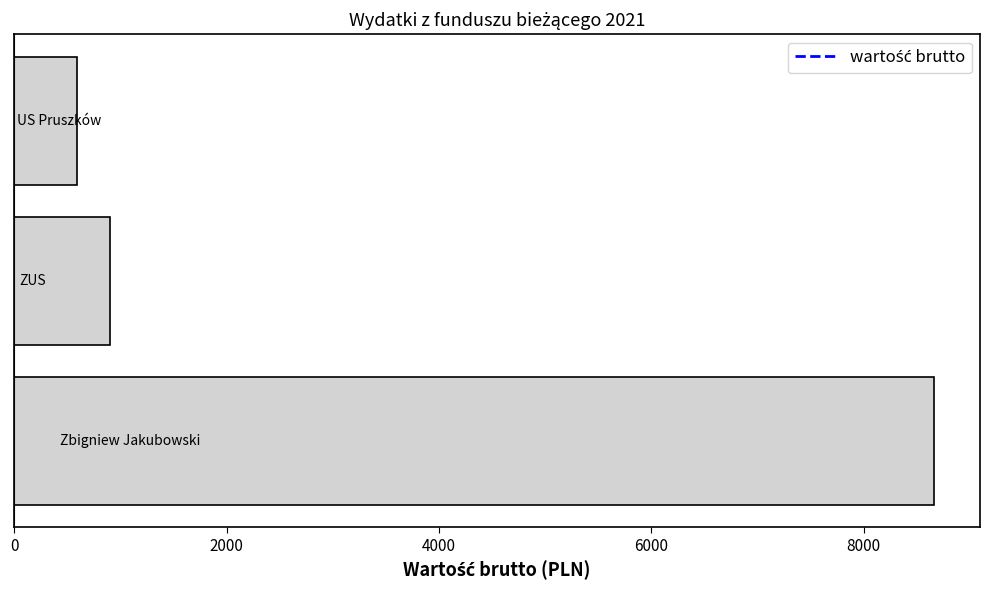

What is the average value?

3383.2